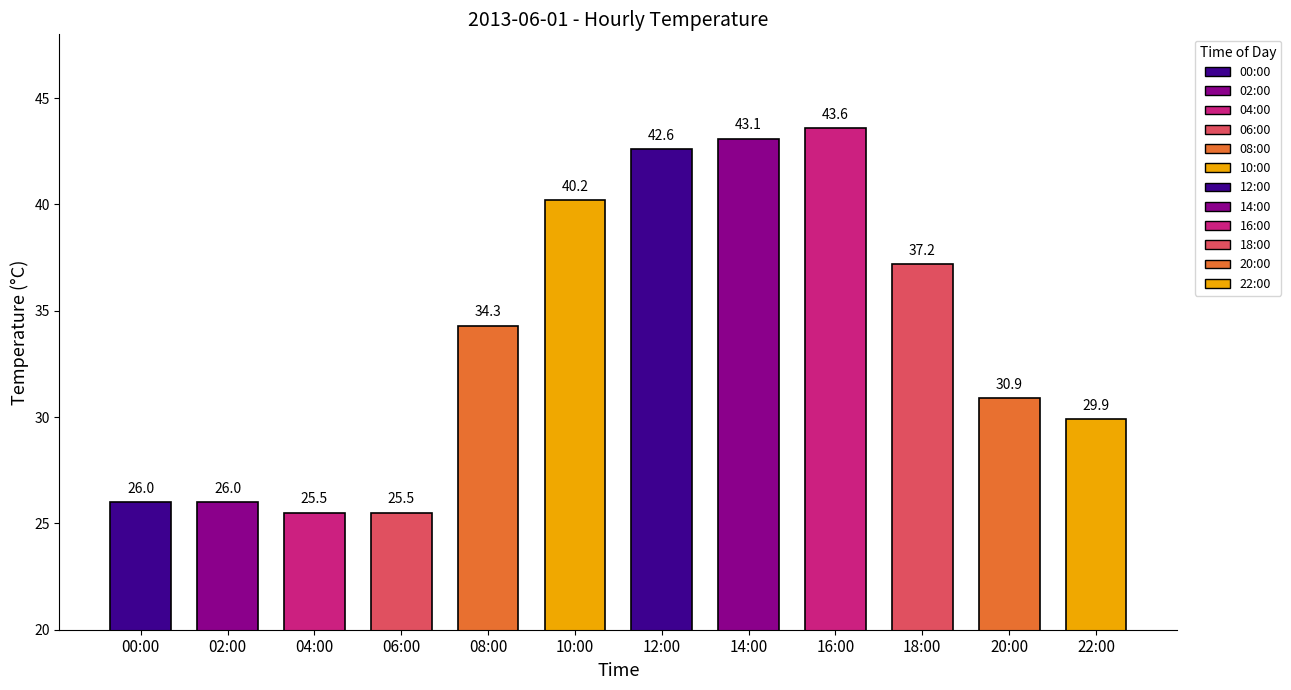

Which label corresponds to the largest value in the chart?

16:00